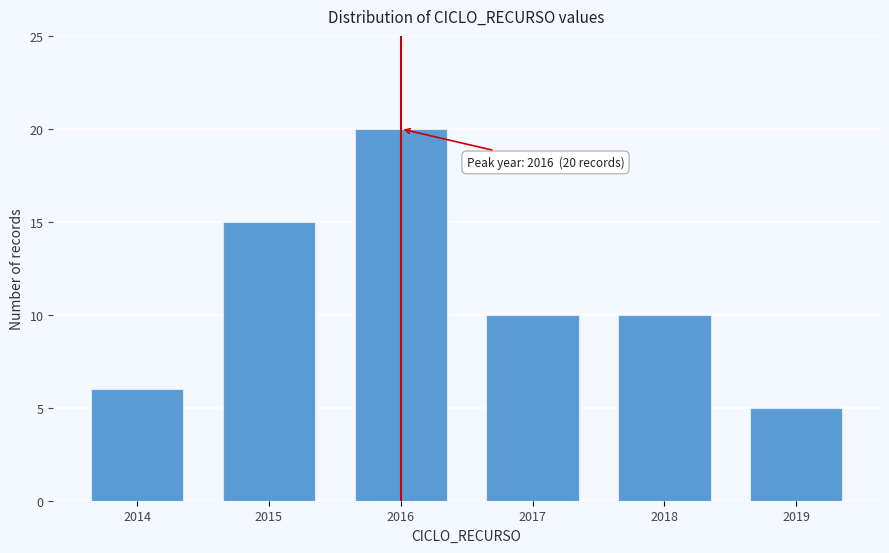

Reading right to left, extract all data points from this chart.

2019=5	2018=10	2017=10	2016=20	2015=15	2014=6